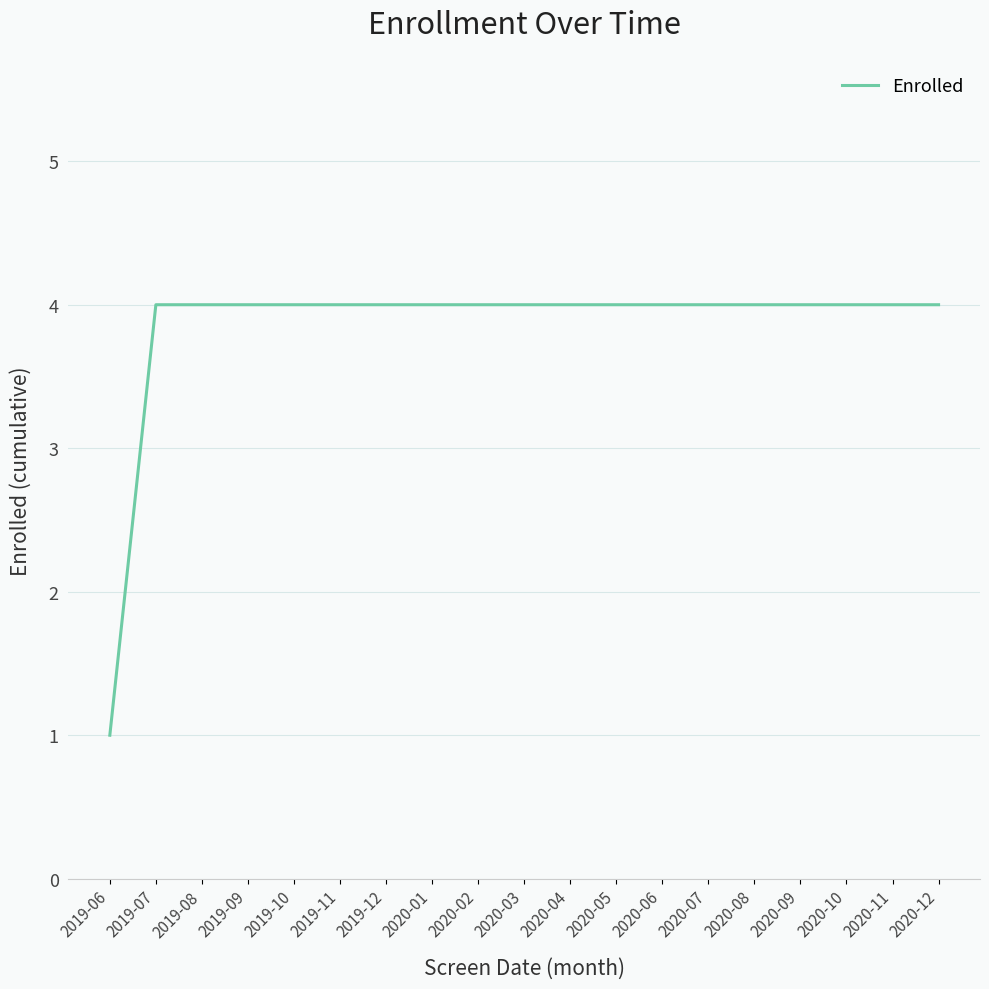

Is this an area chart (filled region under the line)?

No